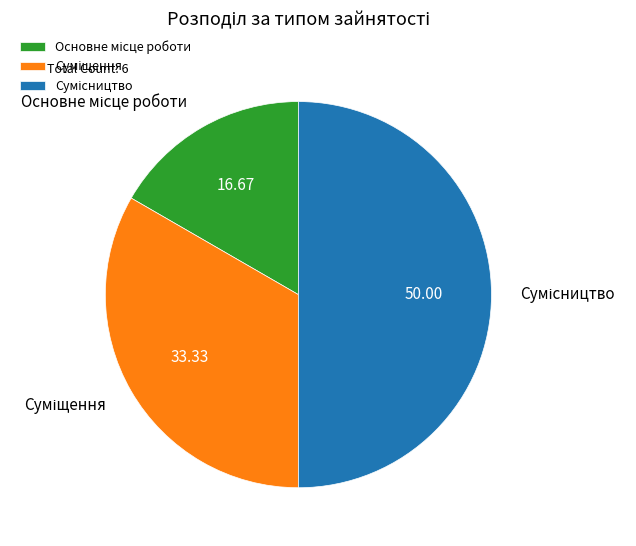

To the nearest percent, what is the combined percentage of Суміщення and Основне місце роботи?

50%